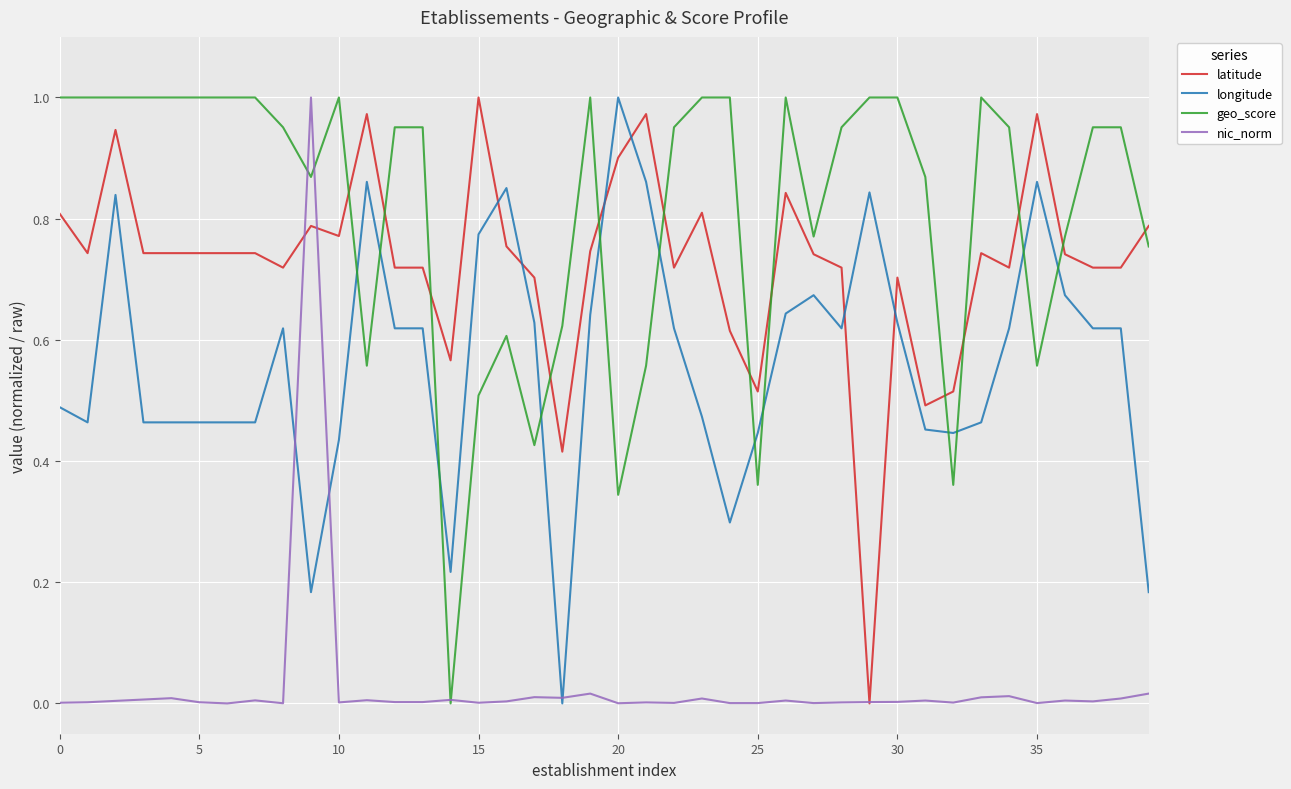

True or false: longitude and geo_score cross at least once.

True